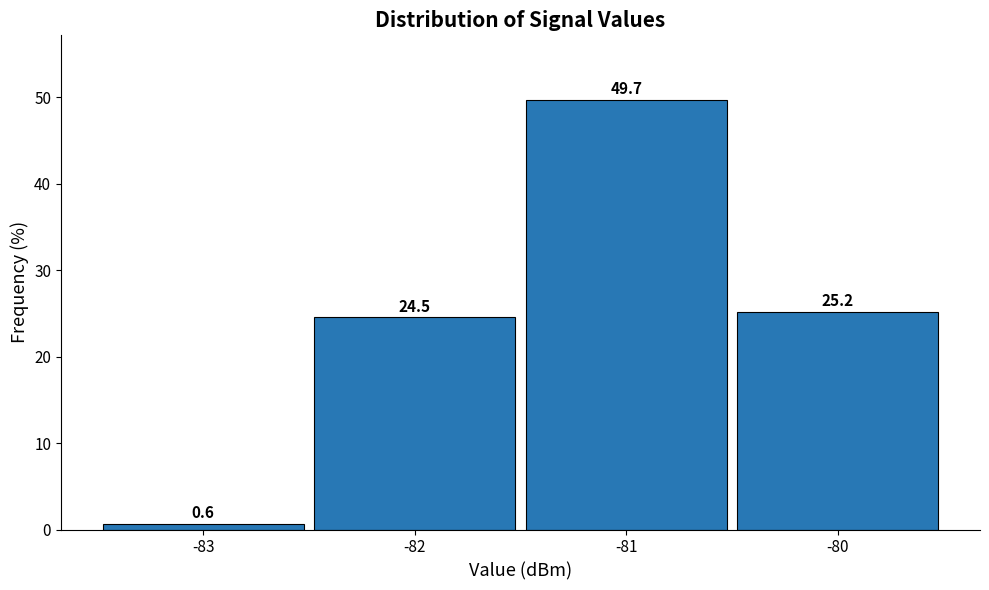

Reading left to right, transcribe this chart: for each bar, give the range it covers on the x-axis and its height.

-83.5 to -82.5: 0.6
-82.5 to -81.5: 24.5
-81.5 to -80.5: 49.7
-80.5 to -79.5: 25.2